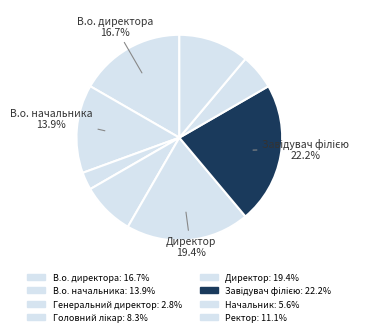

Between Директор and Начальник, which is larger?

Директор